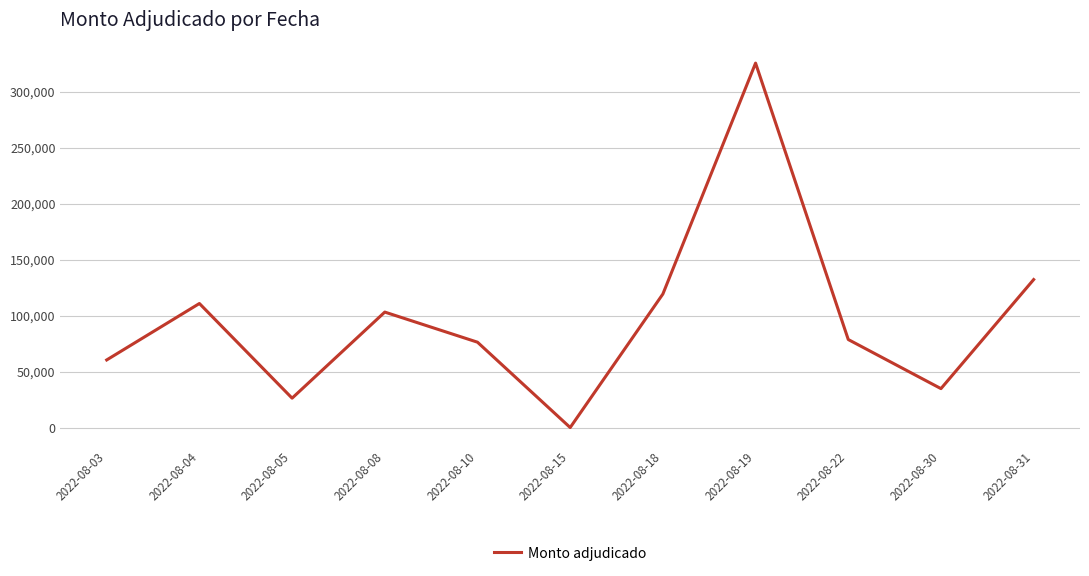

Is it true that the value at 2022-08-10 is 76195.0?

True